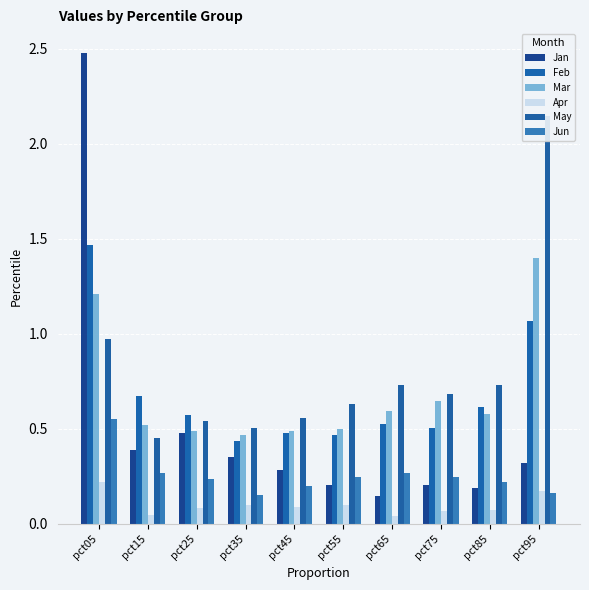

Is it true that Apr equals 0.1 at pct95?

False